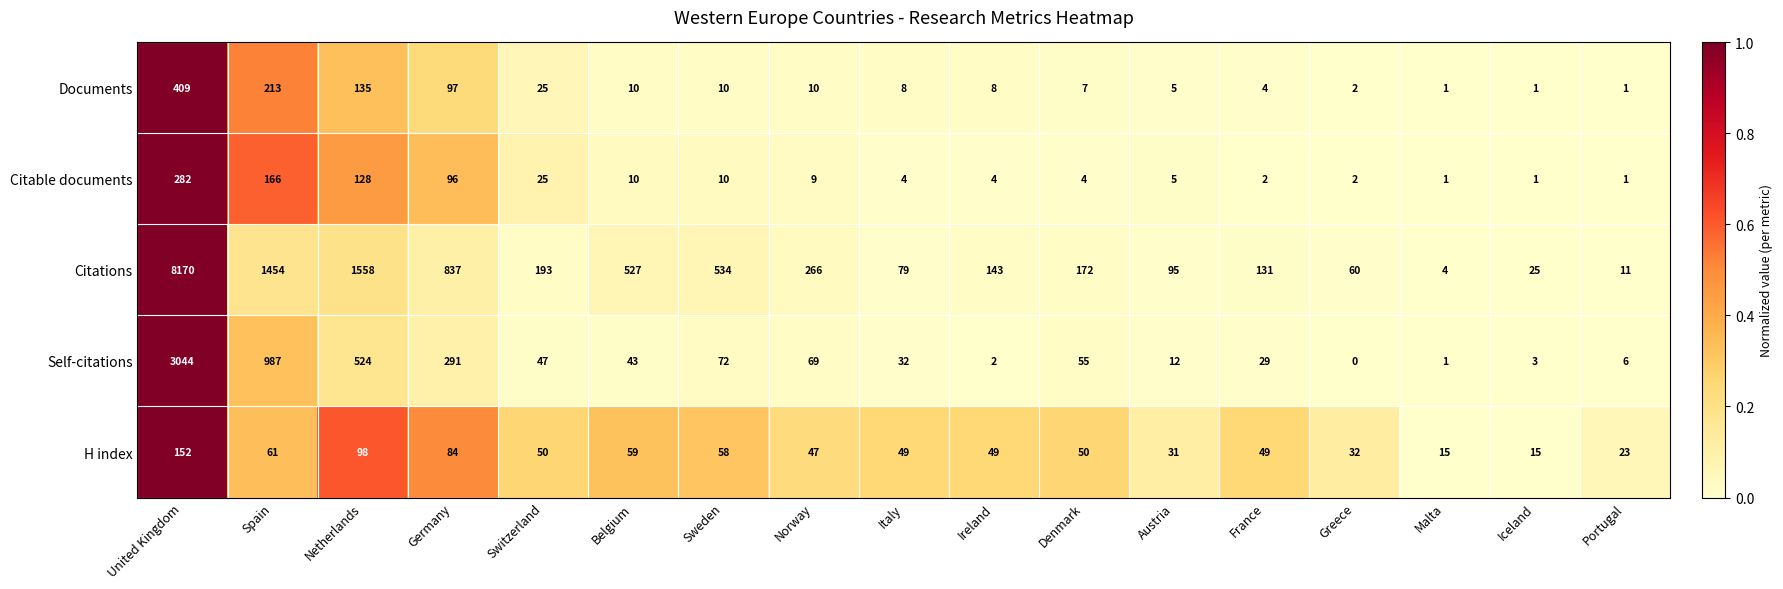

Which series has the largest range (max minus min)?

Citations